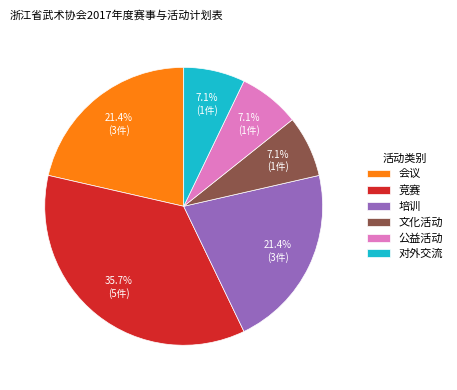

Combined, do 公益活动 and 竞赛 account for over 50%?

No